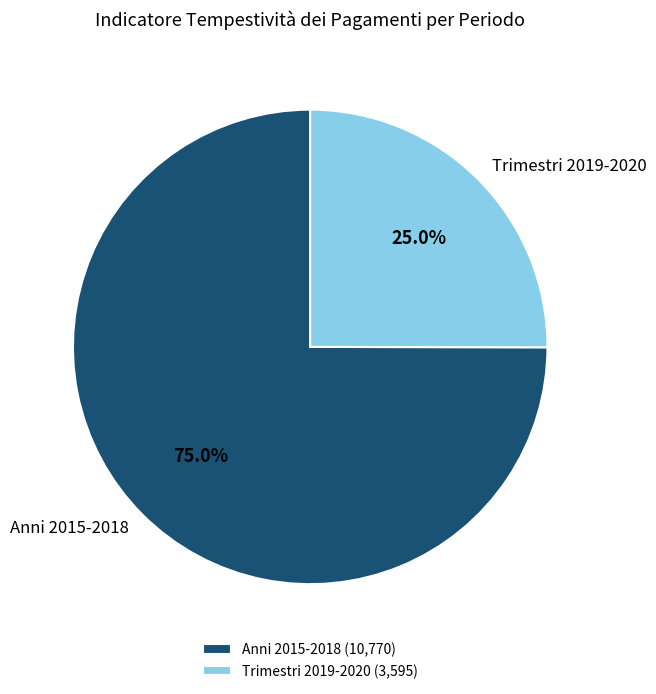

Is Anni 2015-2018 the majority of the pie?

Yes